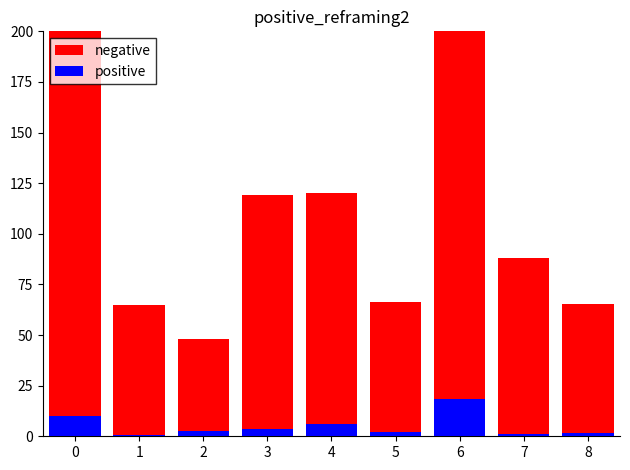

Reading left to right, list all the values displayed in this chart.

negative: 298.8	65.0	47.8	119.2	120.0	66.3	496.3	88.0	65.4
positive: 9.9	0.7	2.7	3.4	6.0	1.9	18.5	1.0	1.7